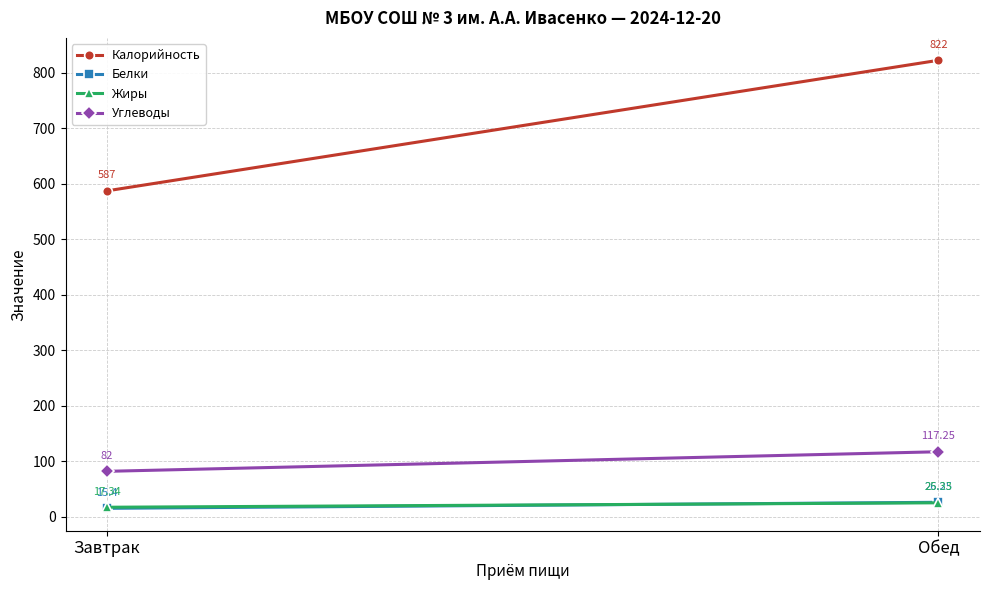

True or false: Углеводы has a value of 117.3 at Завтрак.

False